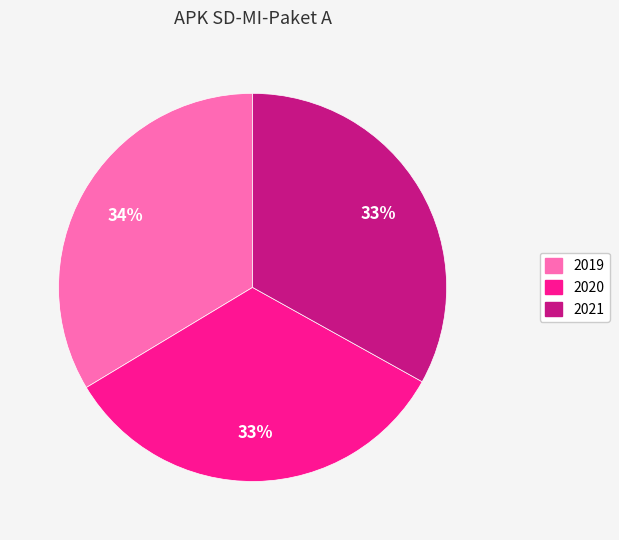

How many segments does this pie chart have?

3